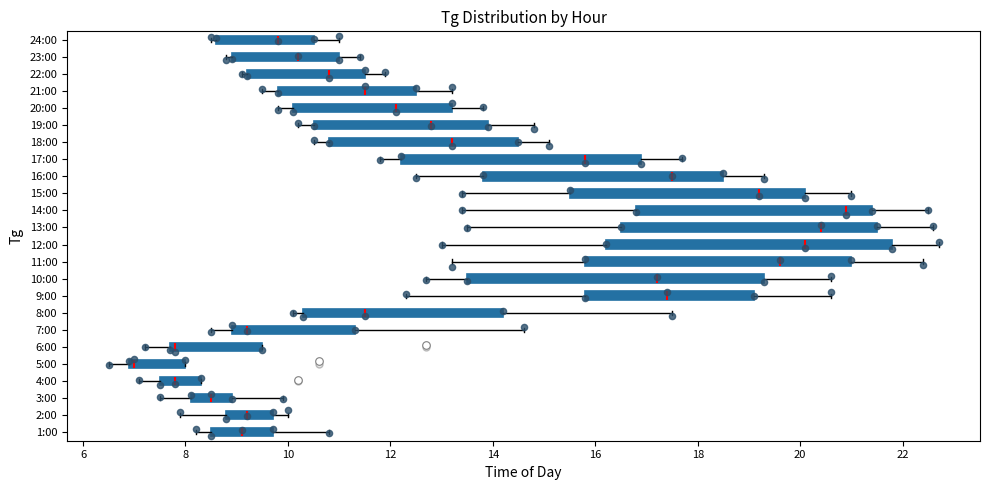

Reading bottom to top, transcribe this box plot: for each box, give where its median line is, the range the box spans, and where its two whiskers end, as read against the x-axis. The values are not printed on the chart, so give them approximately, as read against the axis.

1:00: median 9.2, box 8.6 to 9.8, whiskers 8.2 to 10.8
2:00: median 9.2, box 8.8 to 9.8, whiskers 8.0 to 10.0
3:00: median 8.6, box 8.2 to 9.0, whiskers 7.6 to 10.0
4:00: median 7.8, box 7.6 to 8.4, whiskers 7.2 to 8.4
5:00: median 7.0 (just right of the box's left edge), box 7.0 to 8.0, whiskers 6.6 to 8.0
6:00: median 7.8 (just right of the box's left edge), box 7.8 to 9.6, whiskers 7.2 to 9.6
7:00: median 9.2, box 9.0 to 11.4, whiskers 8.6 to 14.6
8:00: median 11.6, box 10.4 to 14.2, whiskers 10.2 to 17.6
9:00: median 17.4, box 15.8 to 19.2, whiskers 12.4 to 20.6
10:00: median 17.2, box 13.6 to 19.4, whiskers 12.8 to 20.6
11:00: median 19.6, box 15.8 to 21.0, whiskers 13.2 to 22.4
12:00: median 20.2, box 16.2 to 21.8, whiskers 13.0 to 22.8
13:00: median 20.4, box 16.6 to 21.6, whiskers 13.6 to 22.6
14:00: median 21.0, box 16.8 to 21.4, whiskers 13.4 to 22.6
15:00: median 19.2, box 15.6 to 20.2, whiskers 13.4 to 21.0
16:00: median 17.6, box 13.8 to 18.6, whiskers 12.6 to 19.4
17:00: median 15.8, box 12.2 to 17.0, whiskers 11.8 to 17.8
18:00: median 13.2, box 10.8 to 14.6, whiskers 10.6 to 15.2
19:00: median 12.8, box 10.6 to 14.0, whiskers 10.2 to 14.8
20:00: median 12.2, box 10.2 to 13.2, whiskers 9.8 to 13.8
21:00: median 11.6, box 9.8 to 12.6, whiskers 9.6 to 13.2
22:00: median 10.8, box 9.2 to 11.6, whiskers 9.2 (just left of the box's left edge) to 12.0
23:00: median 10.2, box 9.0 to 11.0, whiskers 8.8 to 11.4
24:00: median 9.8, box 8.6 to 10.6, whiskers 8.6 (just left of the box's left edge) to 11.0